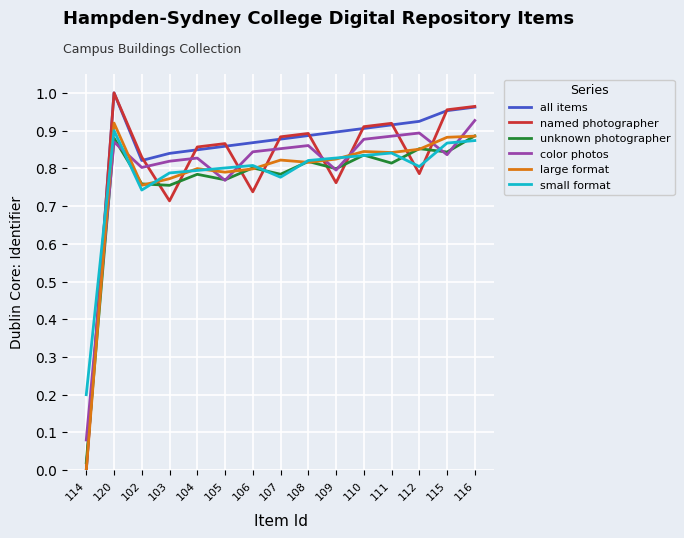

True or false: color photos and small format cross at least once.

True